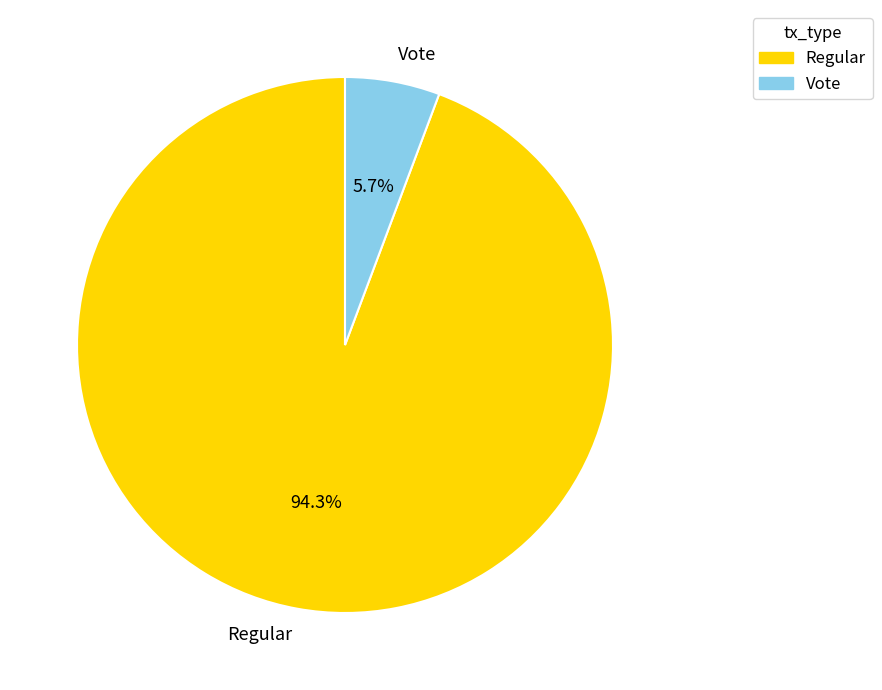

Which slice is the smallest?

Vote